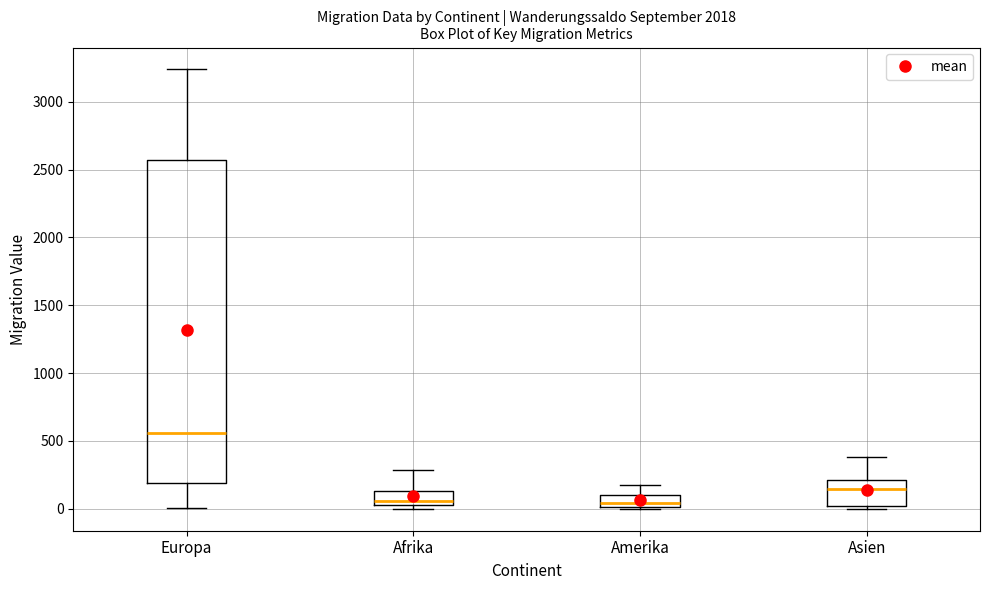

Reading left to right, transcribe this box plot: for each box, give where its median line is, the range the box spans, and where its two whiskers end, as read against the y-axis. The values are not printed on the chart, so give them approximately, as read against the axis.

Europa: median 550, box 200 to 2550, whiskers 0 to 3250
Afrika: median 50 (just above the box's lower edge), box 50 to 150, whiskers 0 to 300
Amerika: median 50, box 0 to 100, whiskers 0 to 200
Asien: median 150, box 0 to 200, whiskers 0 (just below the box's lower edge) to 400